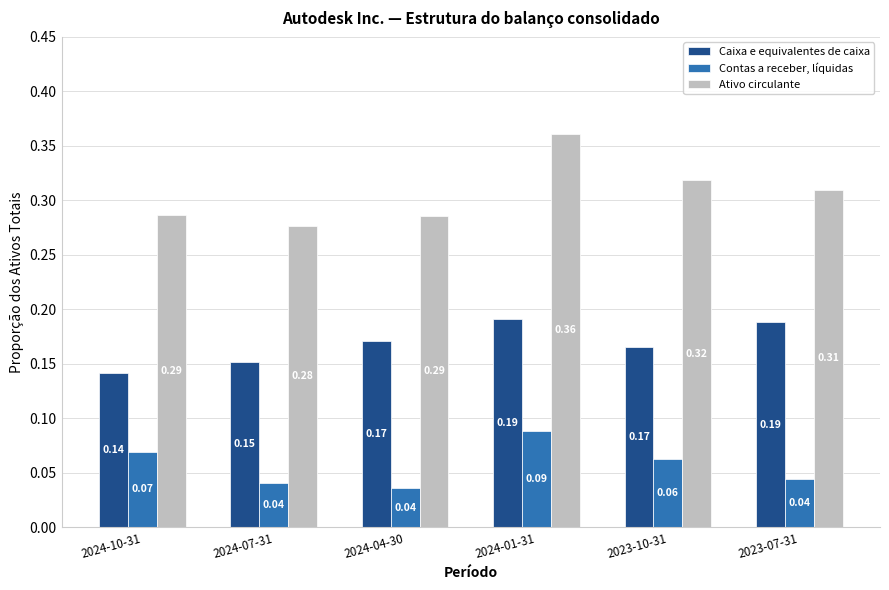

Which series changed the most between 2024-07-31 and 2023-07-31?

Caixa e equivalentes de caixa